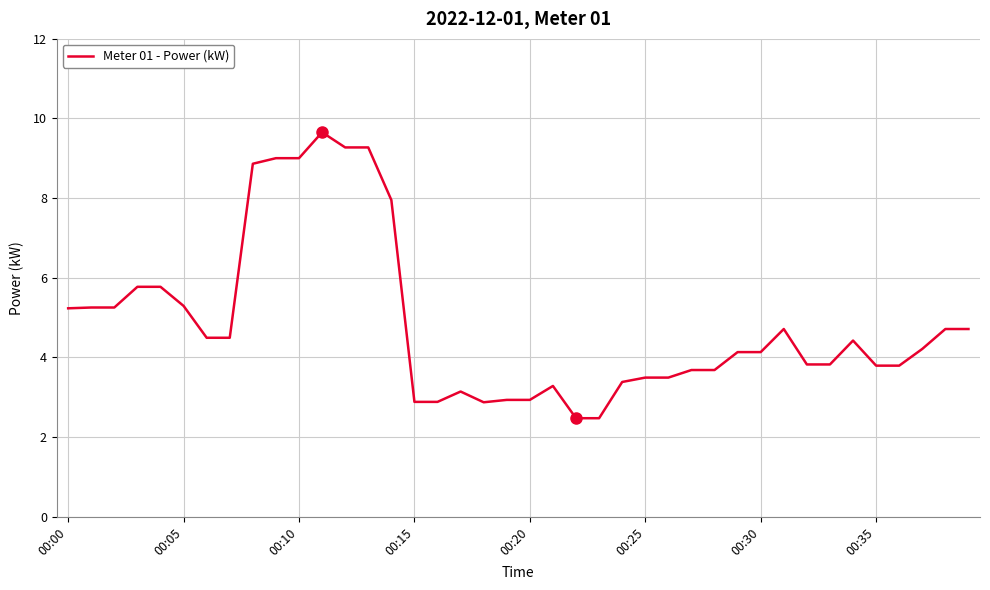

True or false: there are more than 1 points higher than both neighbors.

True